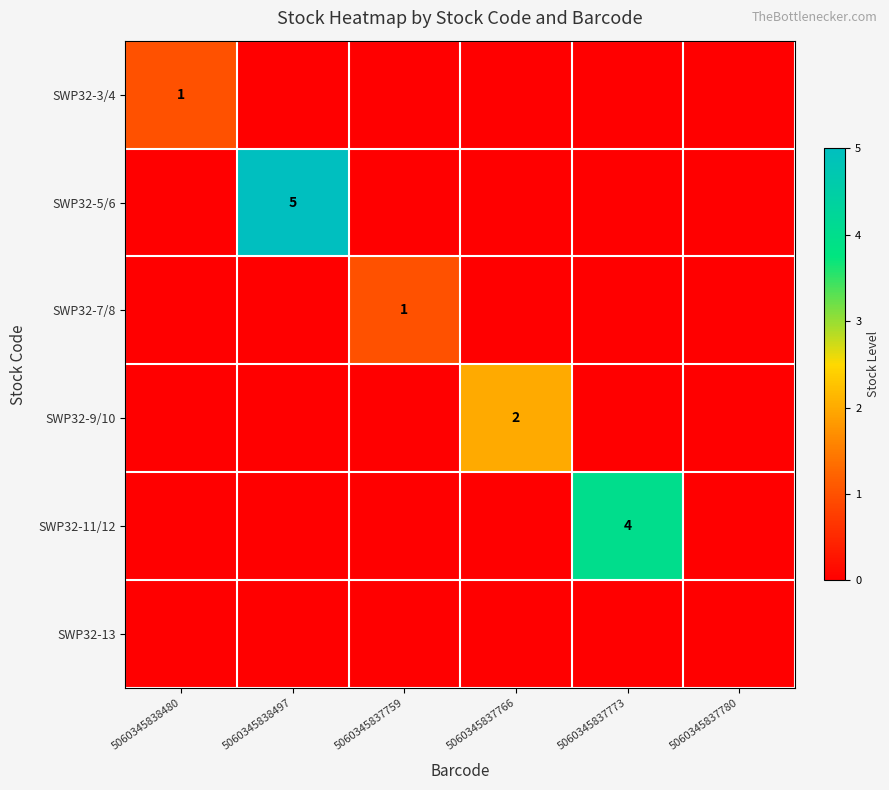

True or false: SWP32-9/10 has a value of 0 at 5060345838497.

True